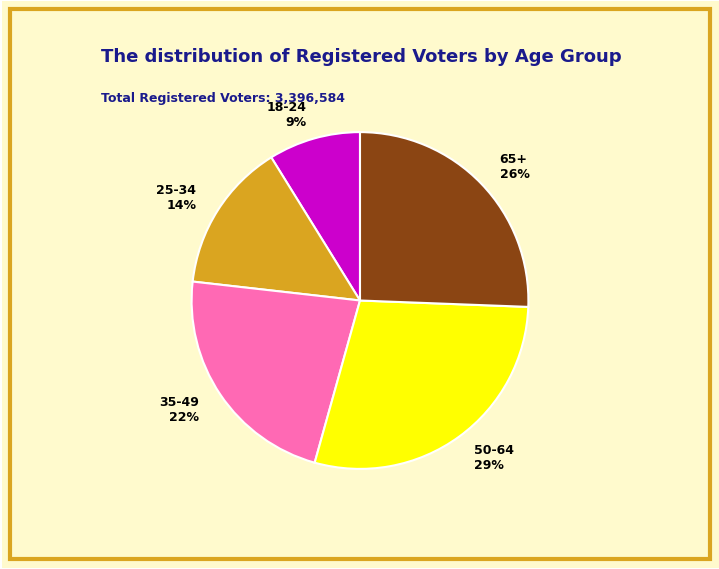

To the nearest percent, what percentage of the pie is 50-64?

29%